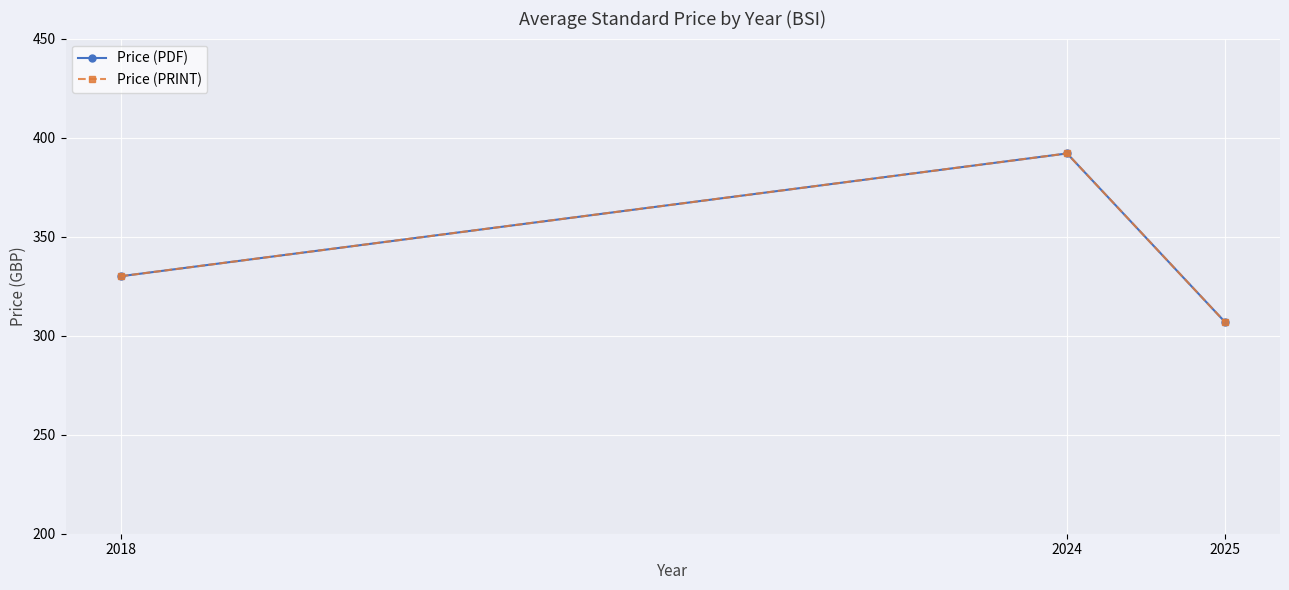

Which label corresponds to the largest value in the chart?

2024